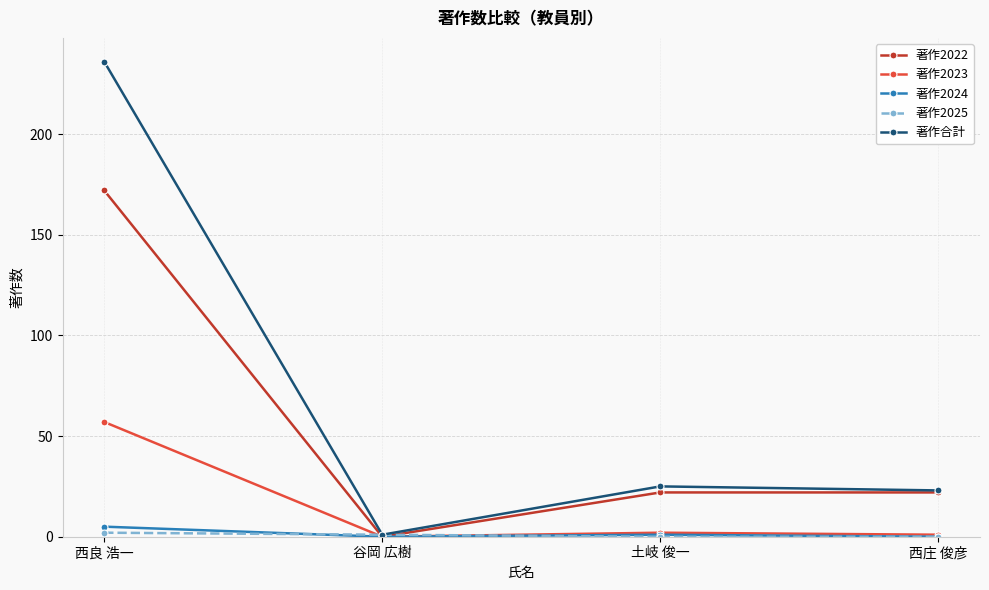

At which label does 著作合計 reach its minimum?

谷岡 広樹